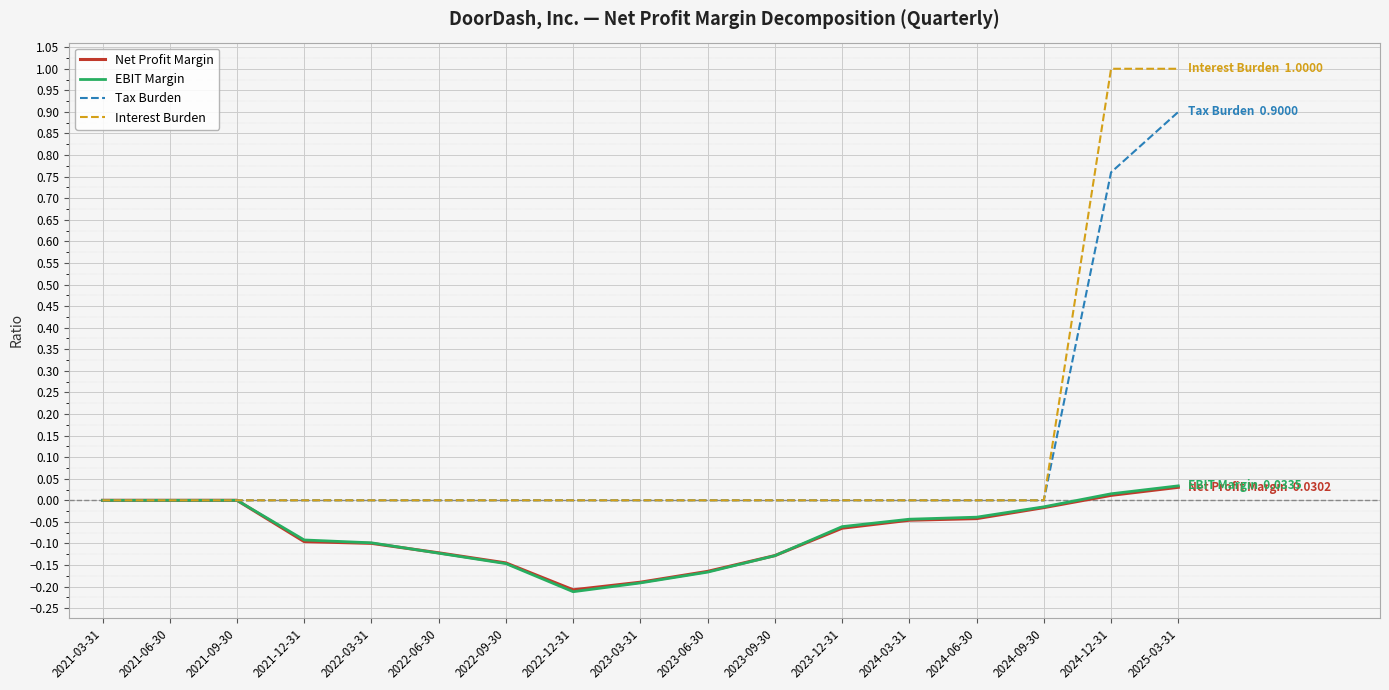

At which label does EBIT Margin reach its minimum?

2022-12-31